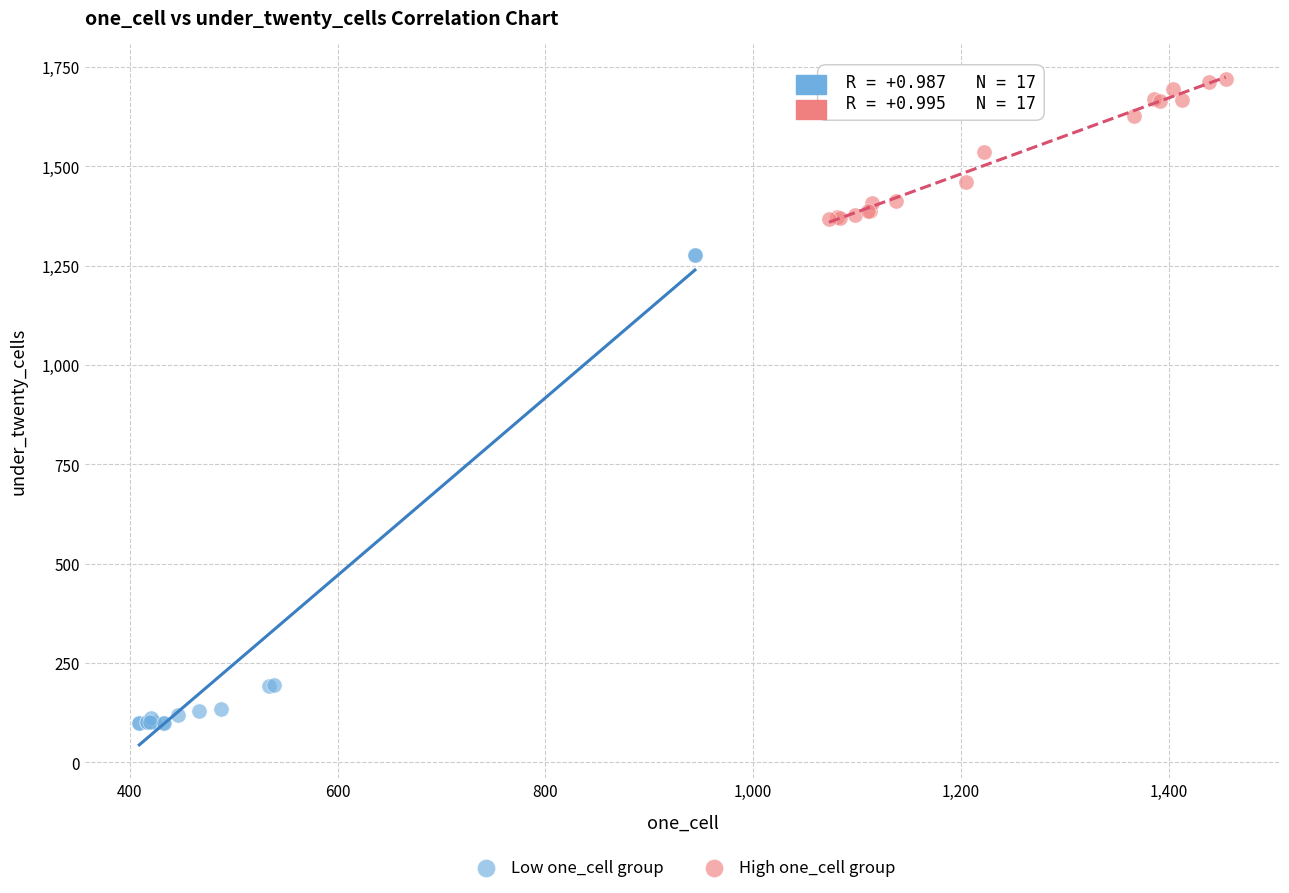

Which series contains the highest Y value?

High one_cell group